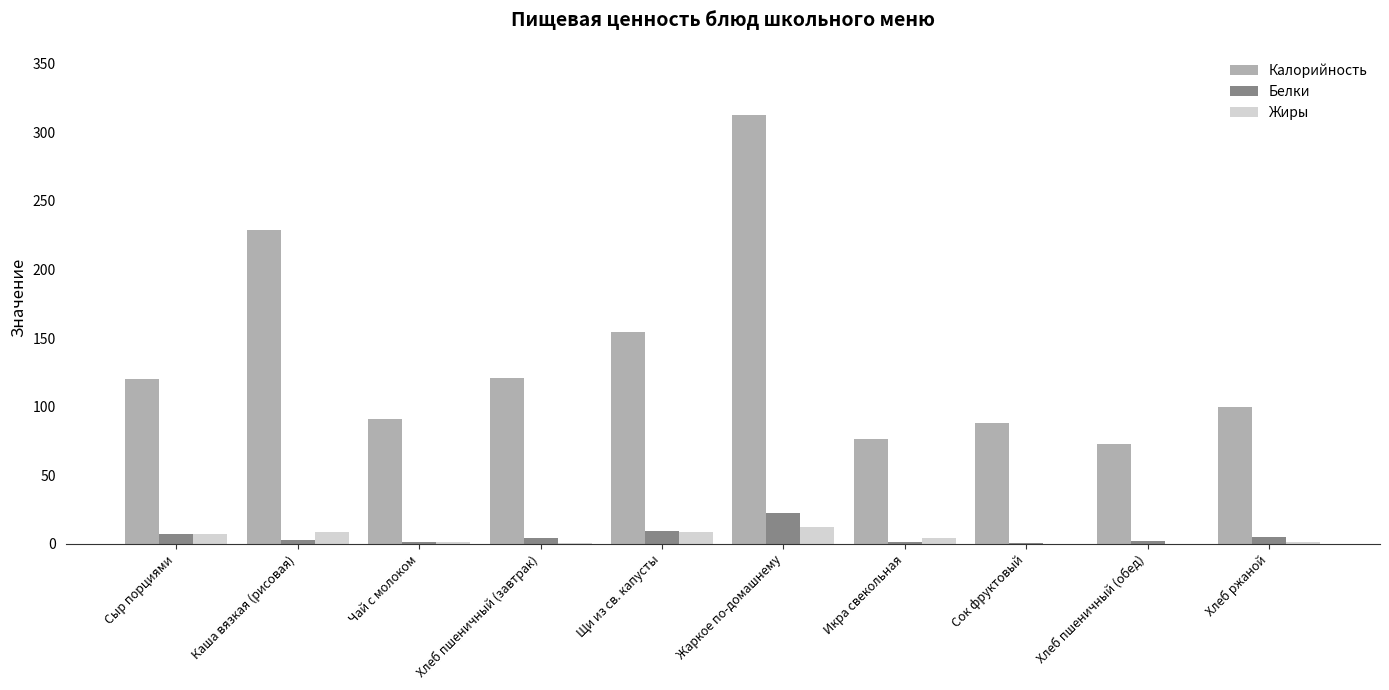

How many categories are shown in the chart?

10